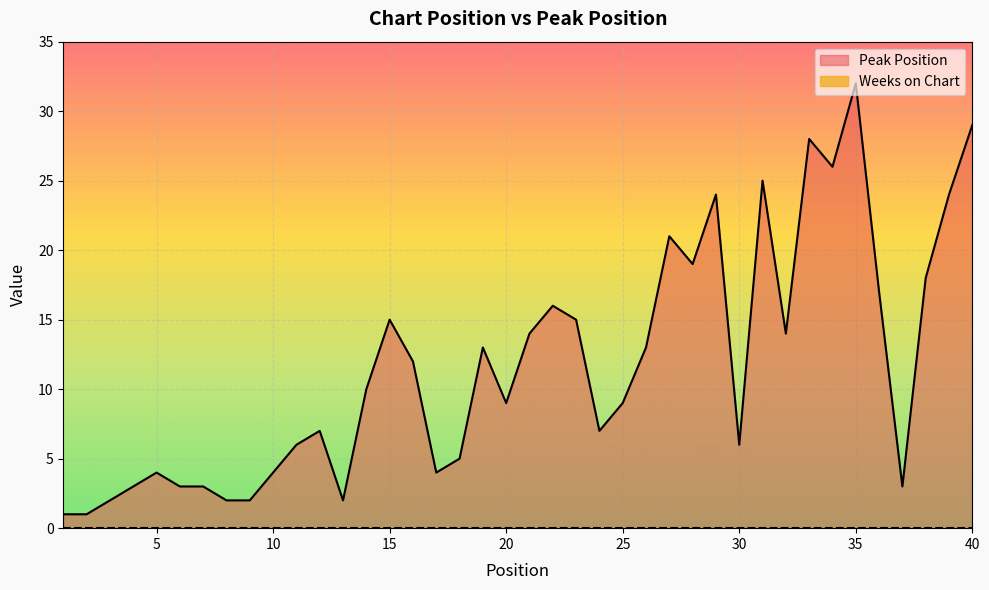

What is the value of the 25th point from the left?

9